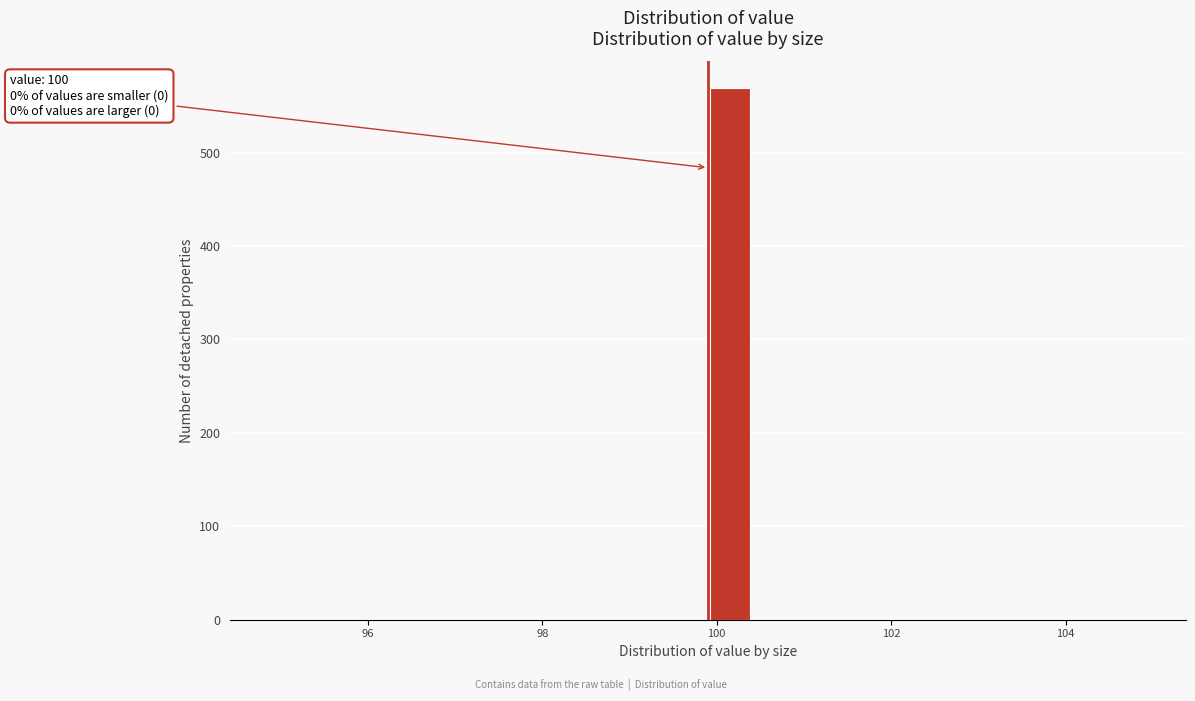

Read against the x-axis, roughly where is the centre of the tallest bar?

100.2